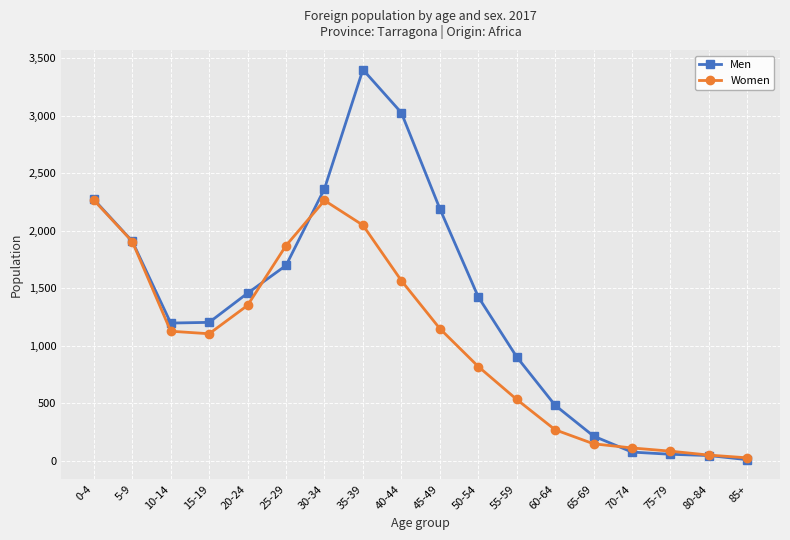

What is the label of the 9th point from the left?

40-44